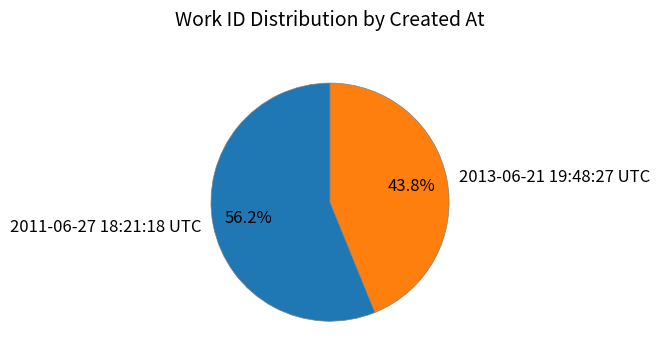

The 2013-06-21 19:48:27 UTC slice represents 44% of the pie. True or false?

True